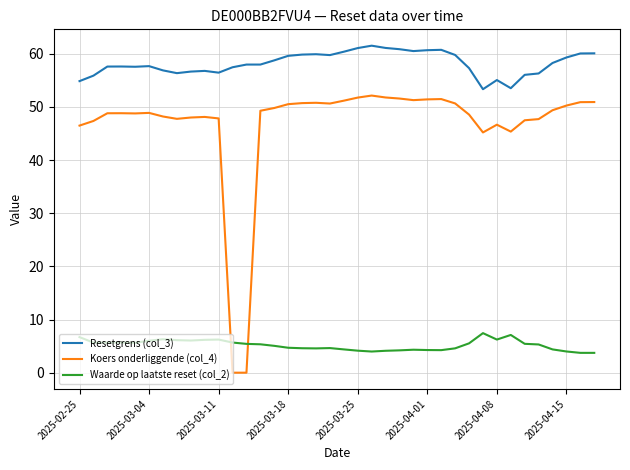

What is the difference between the maximum and minimum values in the Koers onderliggende (col_4) series?

52.1